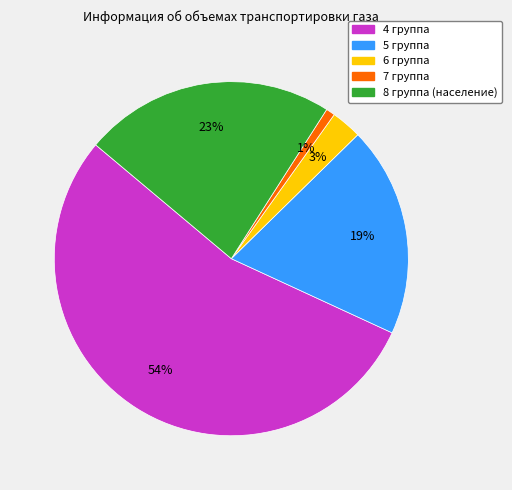

Is it true that 8 группа (население) is 31% of the pie?

False